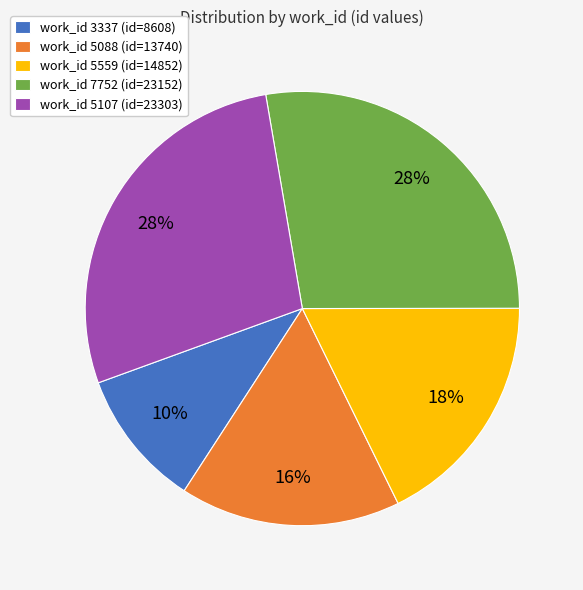

Is the sum of work_id 5088 (id=13740) and work_id 5107 (id=23303) greater than half?

No